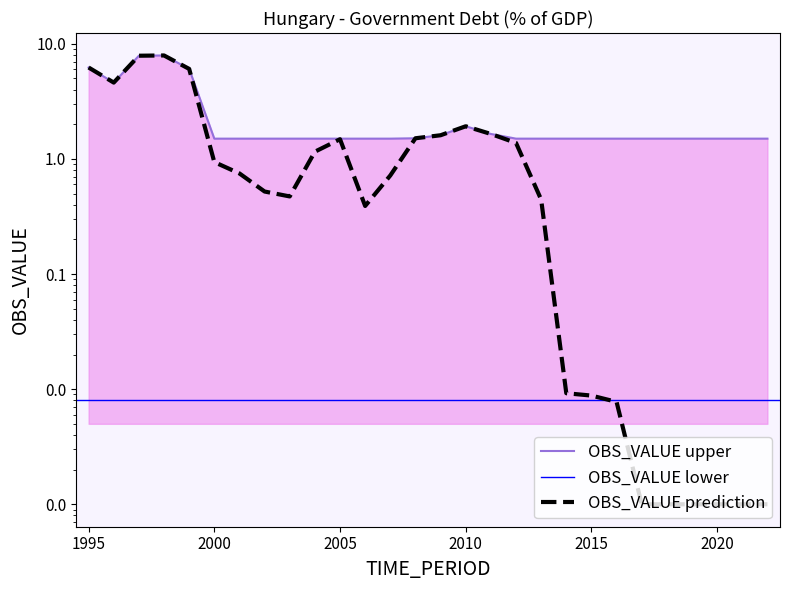

Reading left to right, what are all the values shown in this chart?

1995=6.2	1996=4.6	1997=7.9	1998=7.9	1999=6.1	2000=0.9	2001=0.7	2002=0.5	2003=0.5	2004=1.2	2005=1.5	2006=0.4	2007=0.7	2008=1.5	2009=1.6	2010=1.9	2011=1.6	2012=1.4	2013=0.4	2014=0.0	2015=0.0	2016=0.0	2017=0.0	2018=0.0	2019=0.0	2020=0.0	2021=0.0	2022=0.0